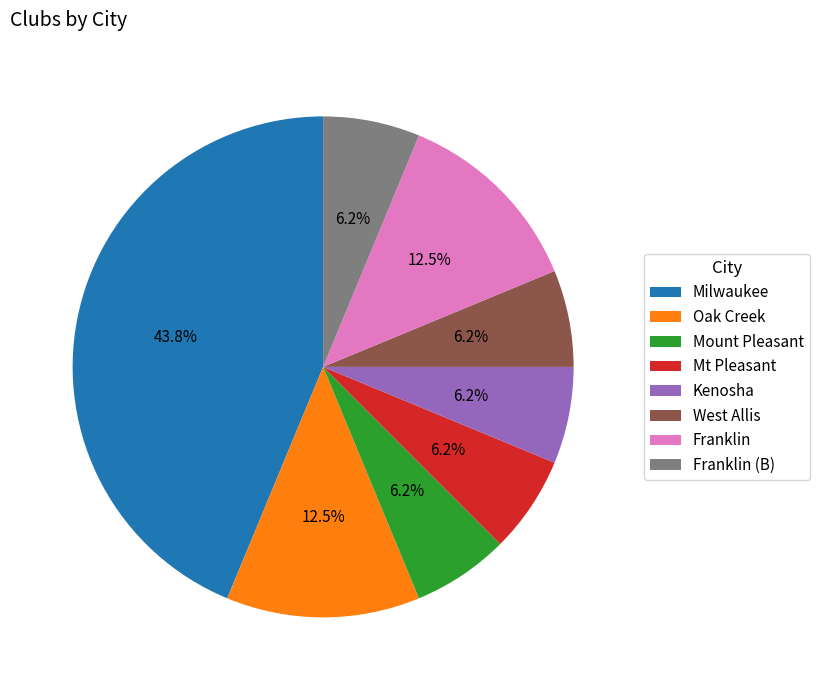

Which slice is the largest?

Milwaukee